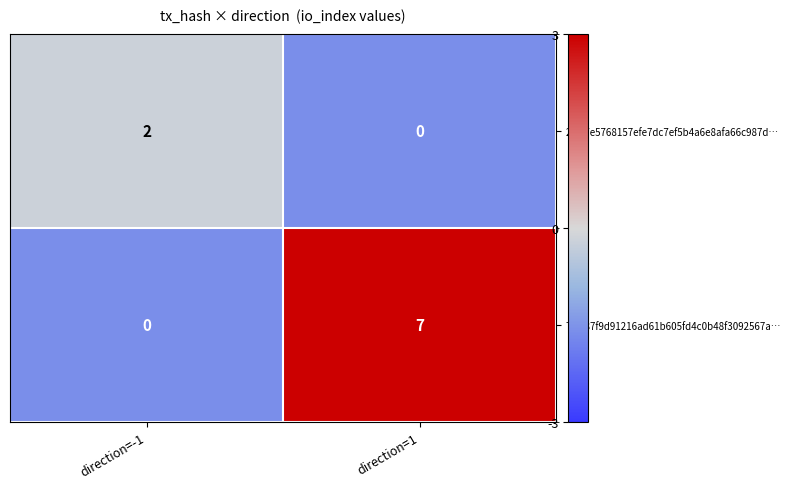

Which series has the largest total across all categories?

70f187f9d91216ad61b605fd4c0b48f3092567a…